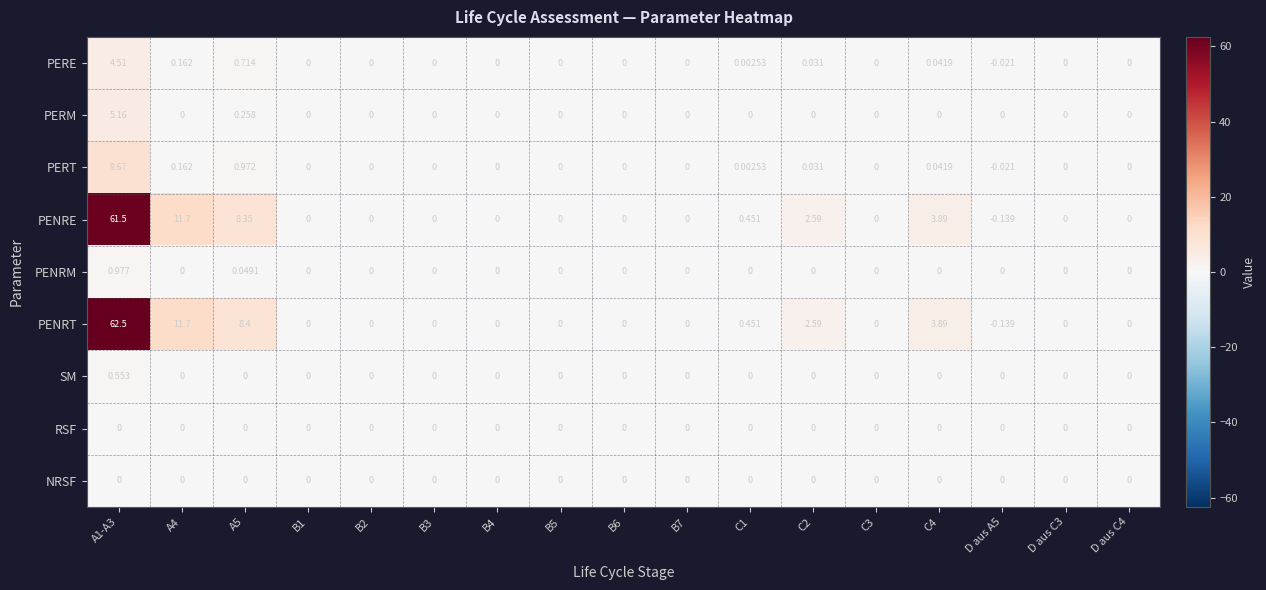

Which series has the largest total across all categories?

PENRT